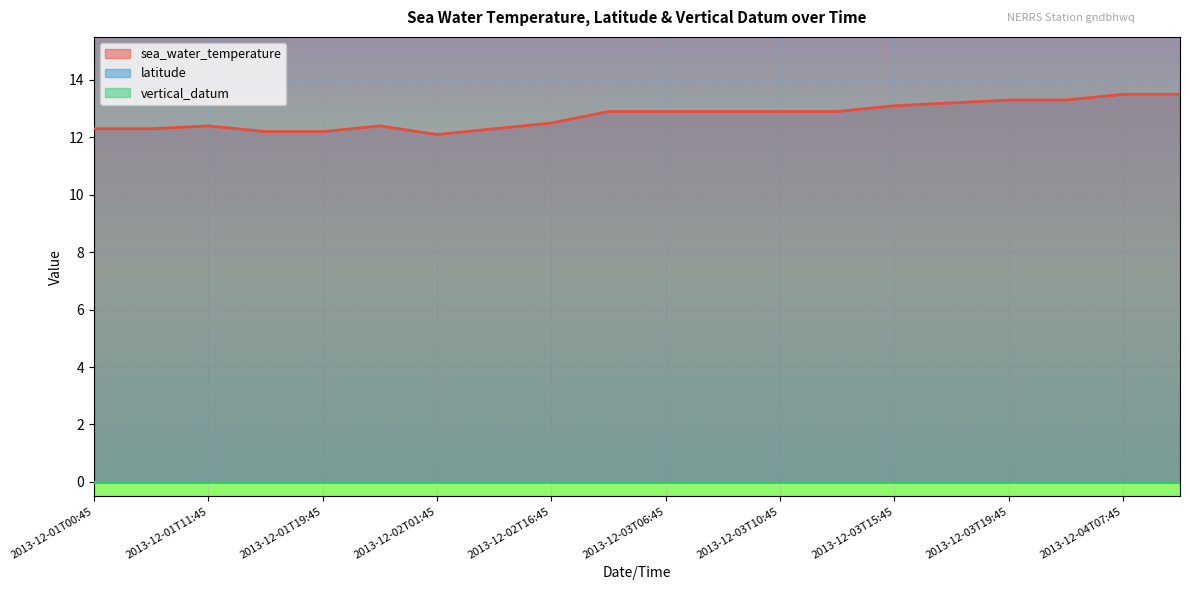

At how many categories does at least one series exceed 4?

20